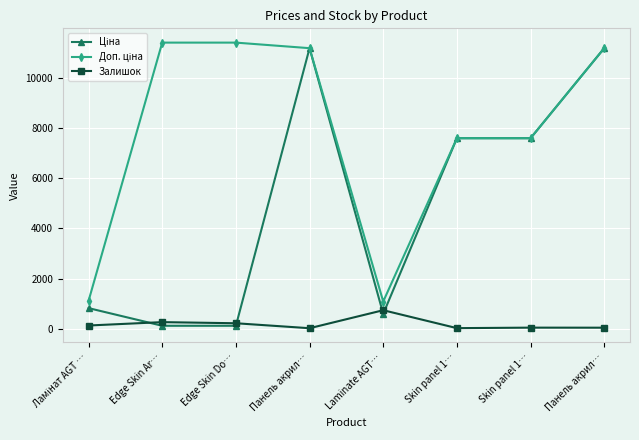

Reading left to right, list all the values displayed in this chart.

Ціна: Ламінат AGT …=818.5	Edge Skin Ar…=114.1	Edge Skin Do…=114.1	Панель акрил…=11188.2	Laminate AGT…=589.9	Skin panel 1…=7596.5	Skin panel 1…=7596.5	Панель акрил…=11188.2
Доп. ціна: Ламінат AGT …=1109.2	Edge Skin Ar…=11410.0	Edge Skin Do…=11410.0	Панель акрил…=11188.2	Laminate AGT…=1081.7	Skin panel 1…=7596.5	Skin panel 1…=7596.5	Панель акрил…=11188.2
Залишок: Ламінат AGT …=125.0	Edge Skin Ar…=260.0	Edge Skin Do…=215.0	Панель акрил…=17.0	Laminate AGT…=735.0	Skin panel 1…=20.0	Skin panel 1…=40.0	Панель акрил…=38.0